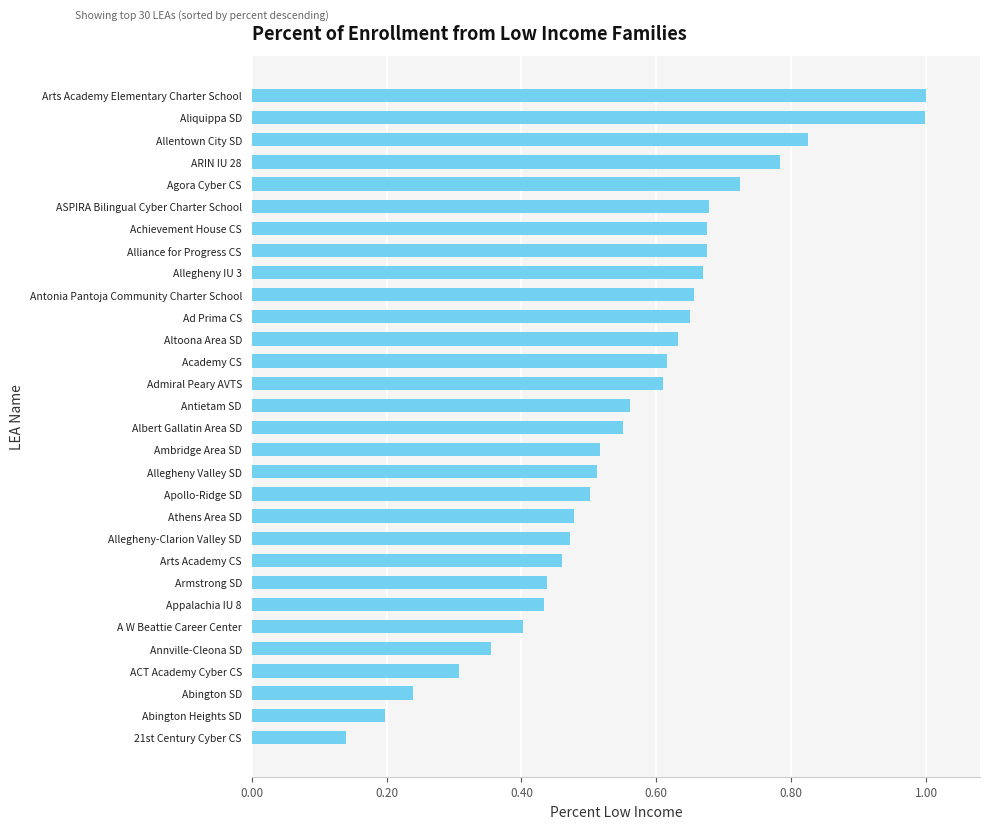

Which category has the lowest value across all series?

21st Century Cyber CS